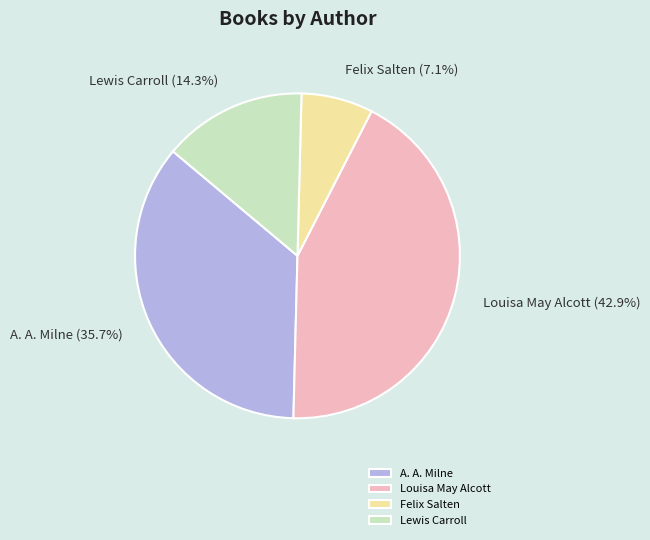

Is Felix Salten the majority of the pie?

No